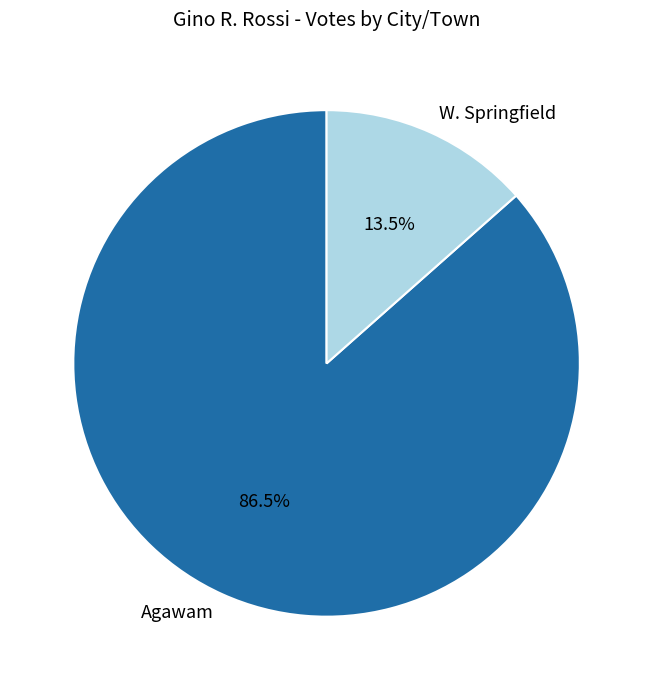

Rank the categories by value from highest to lowest.

Agawam, W. Springfield